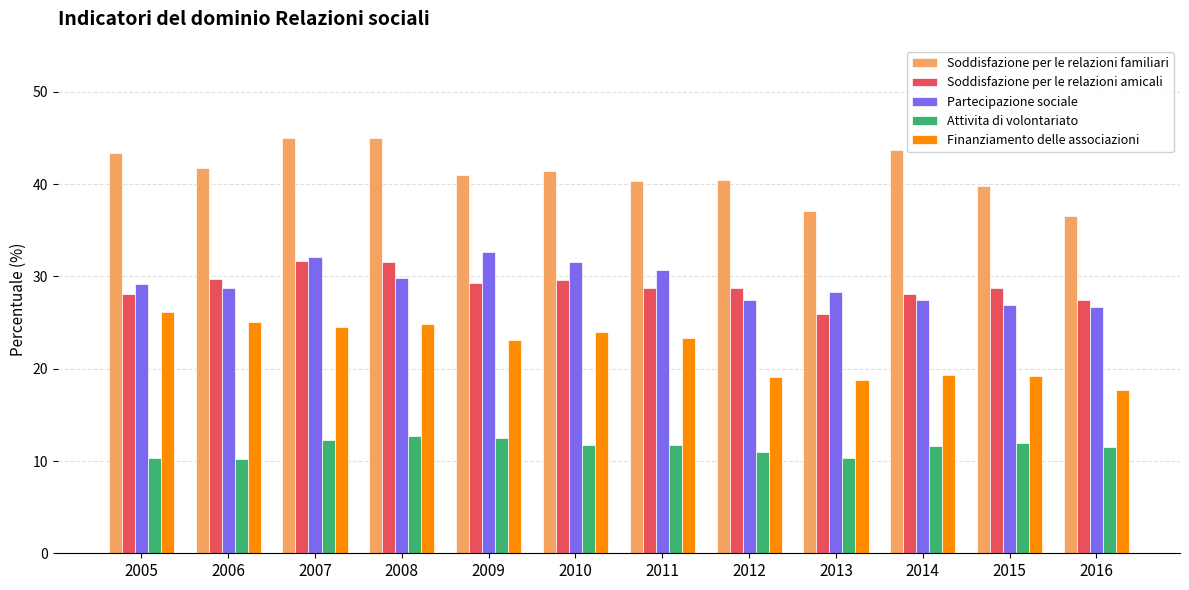

What is the sum of the Soddisfazione per le relazioni familiari values at 2016 and 2010?

78.0